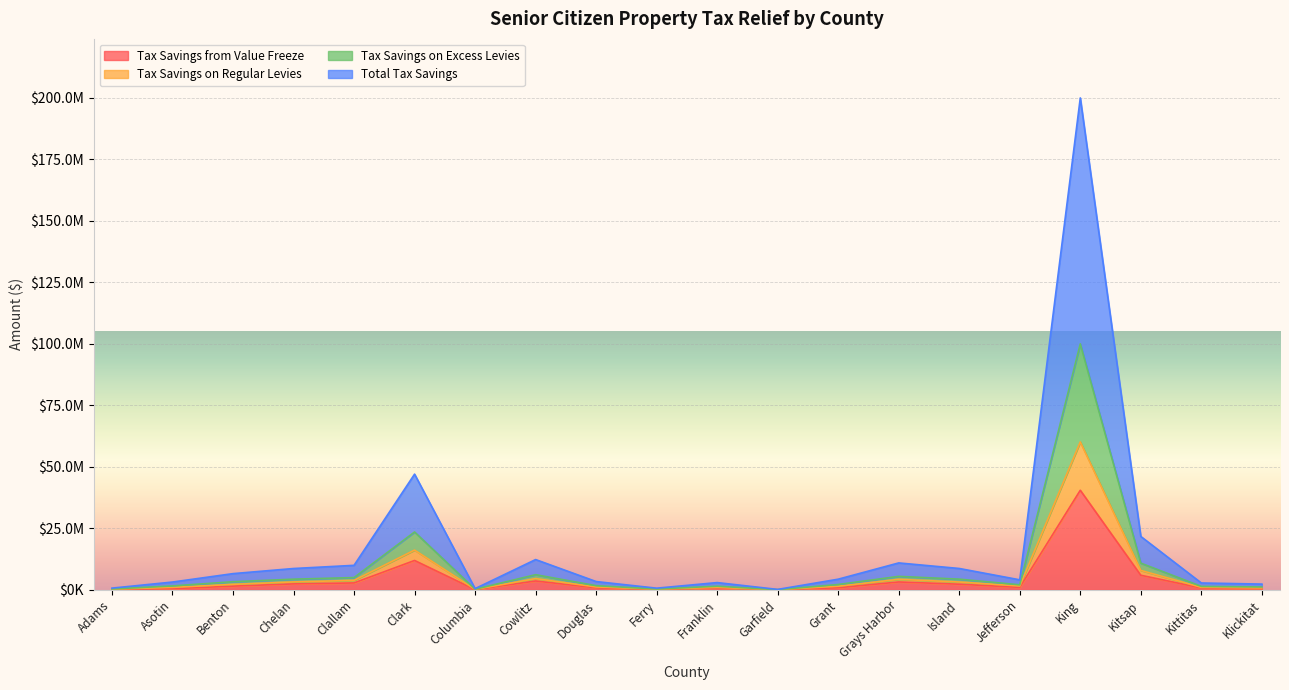

At which category is the sum across all series the highest?

King